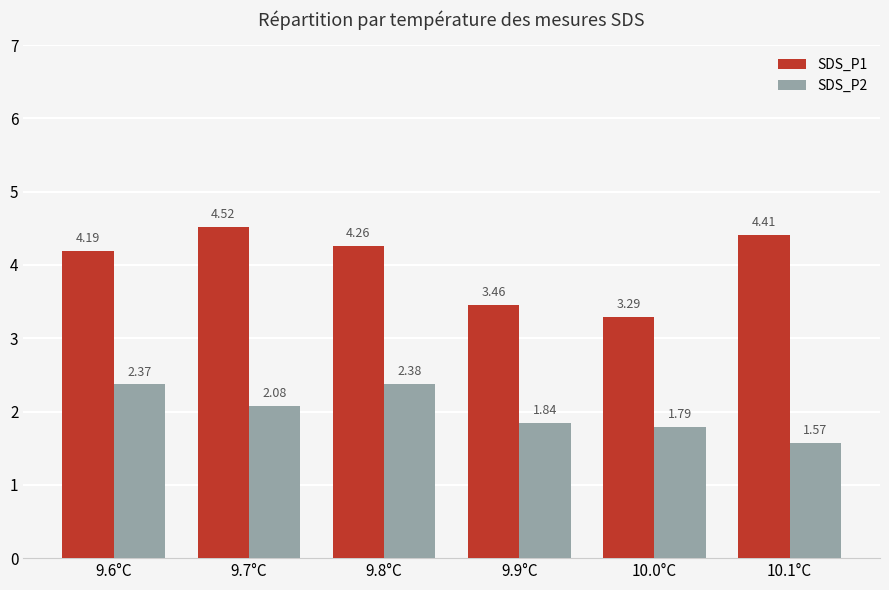

What is the label of the 1st bar from the left?

9.6°C